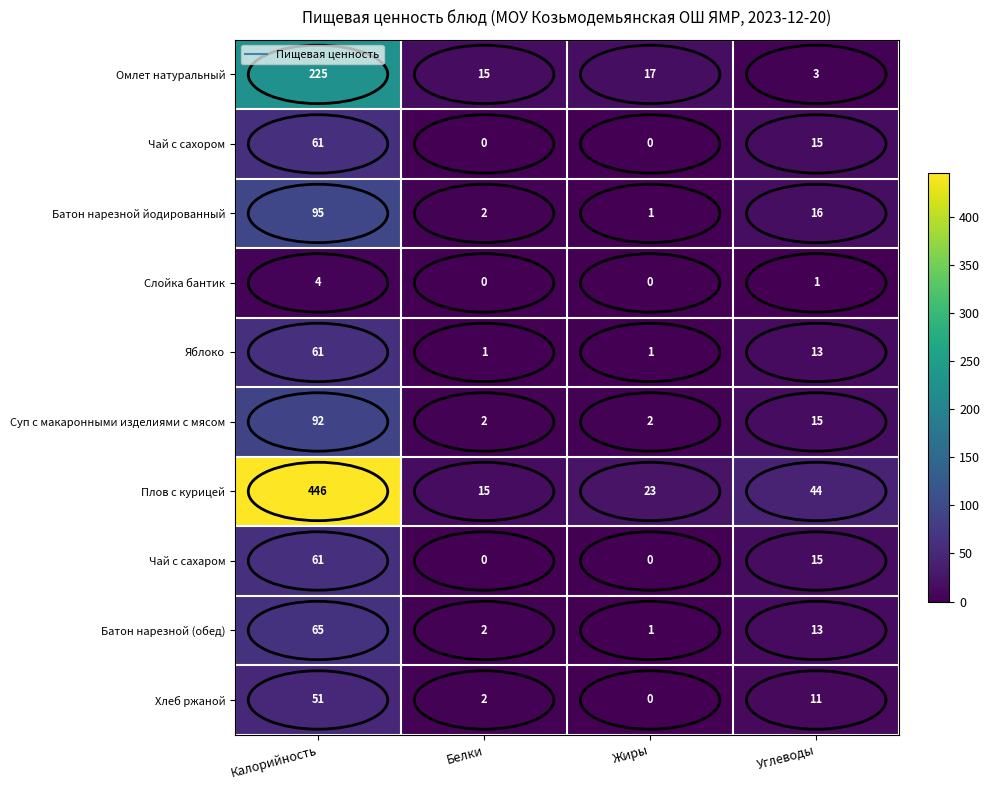

Which series has the widest spread of values?

Плов с курицей